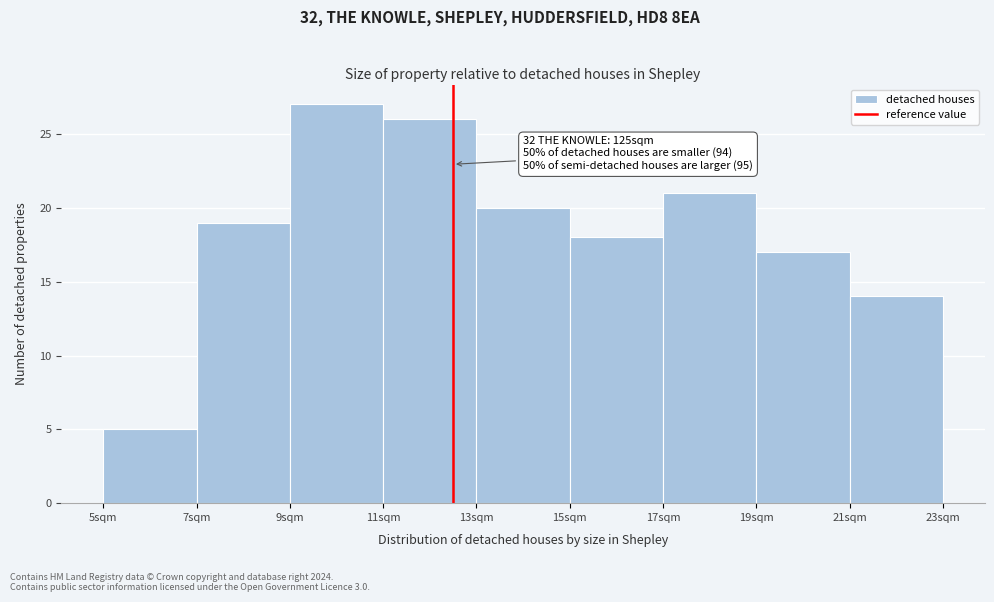

Over which range of the x-axis is the bar tallest?

9 to 11